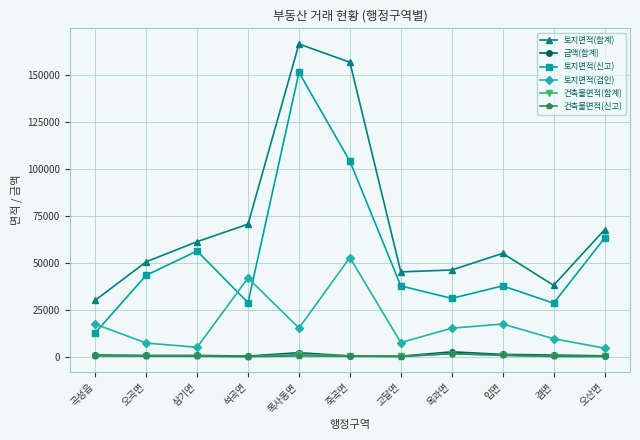

What is the sum of all 건축물면적(신고) values?

3622.0